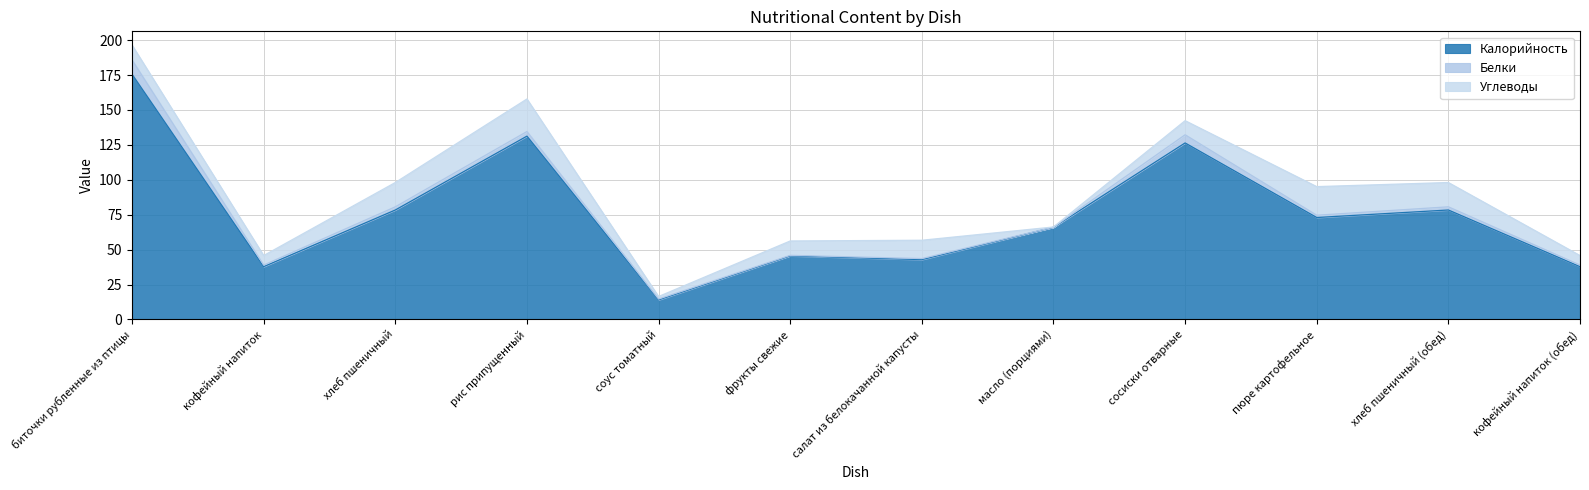

How many lines are shown in the chart?

3